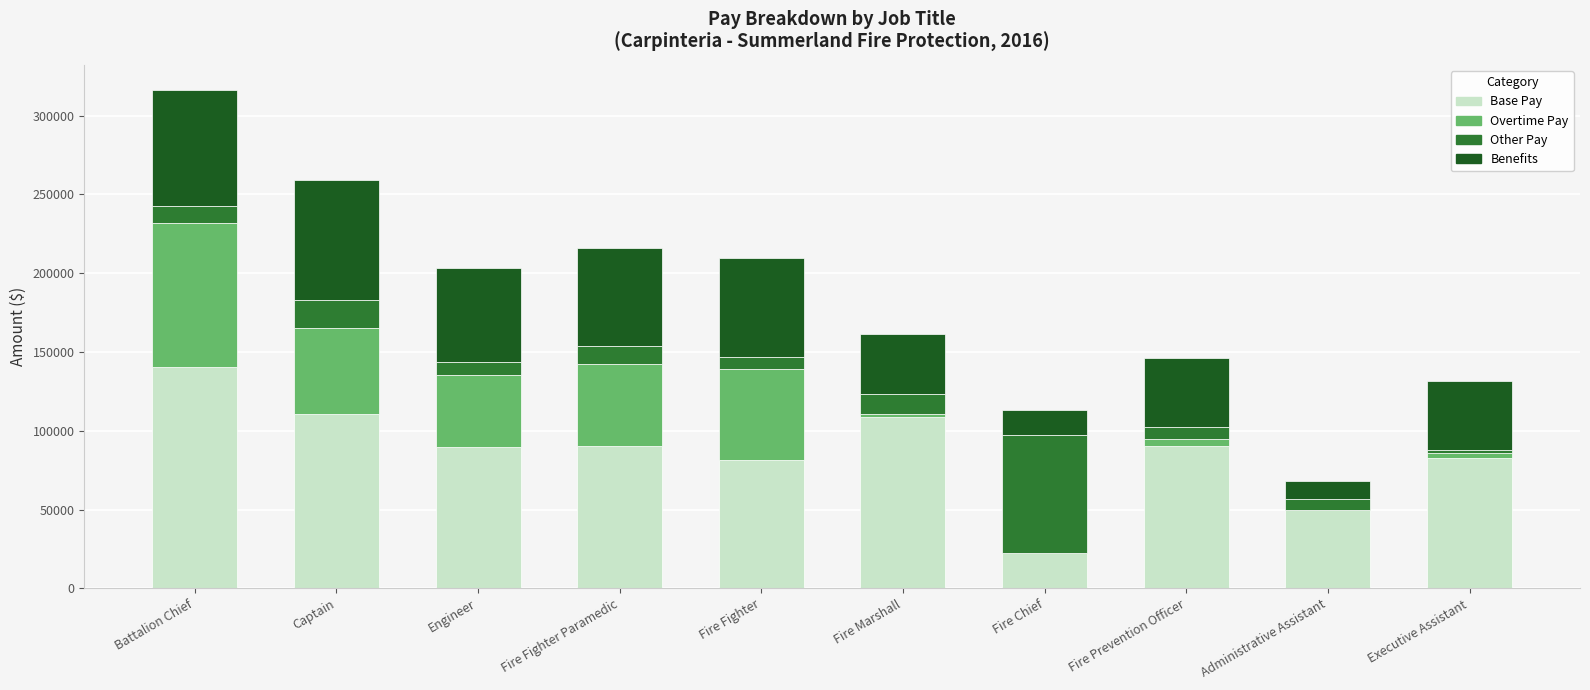

What is the total value across all series at Engineer?

203427.0